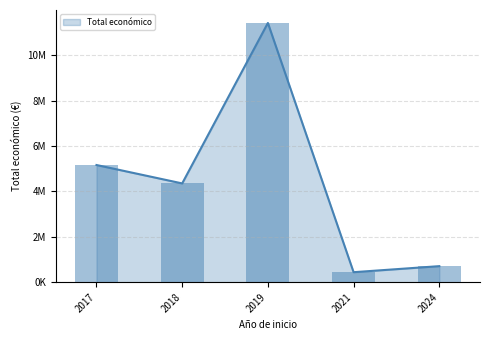

Approximately how many times larger is the value at 2024 compared to 2021?

1.6